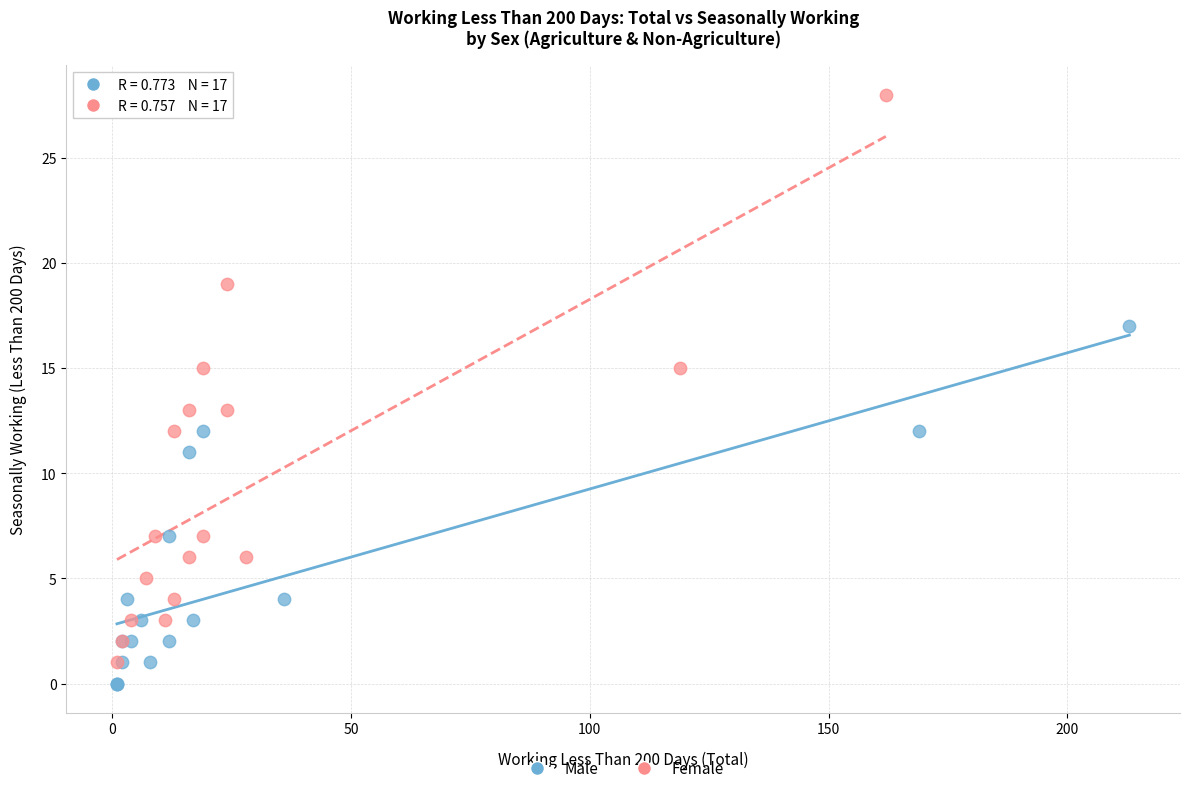

Which series has the largest Y range (max minus min)?

Female